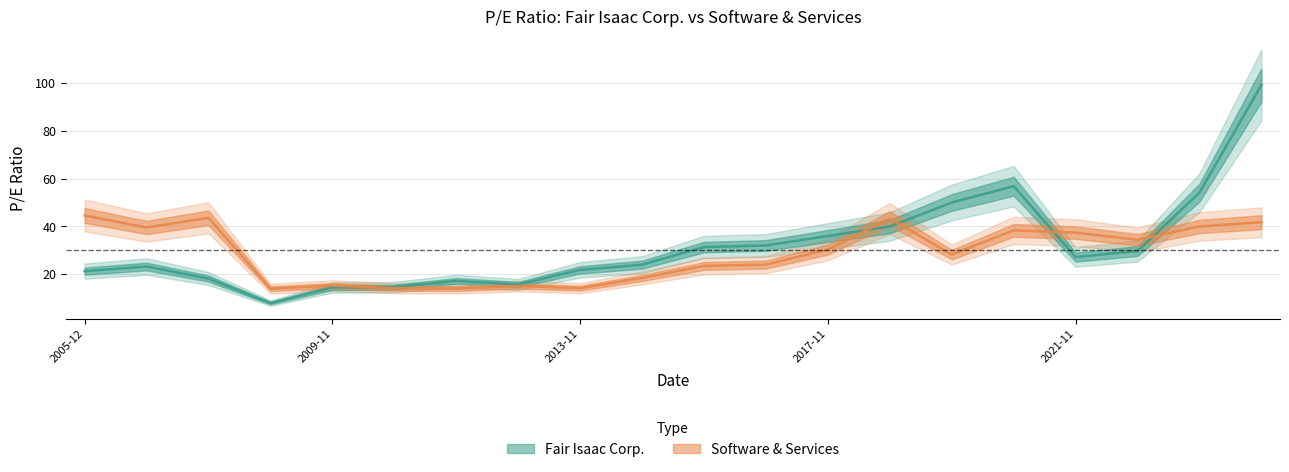

Which series changed the most between 2019-11-08 and 2023-11-08?

Software & Services